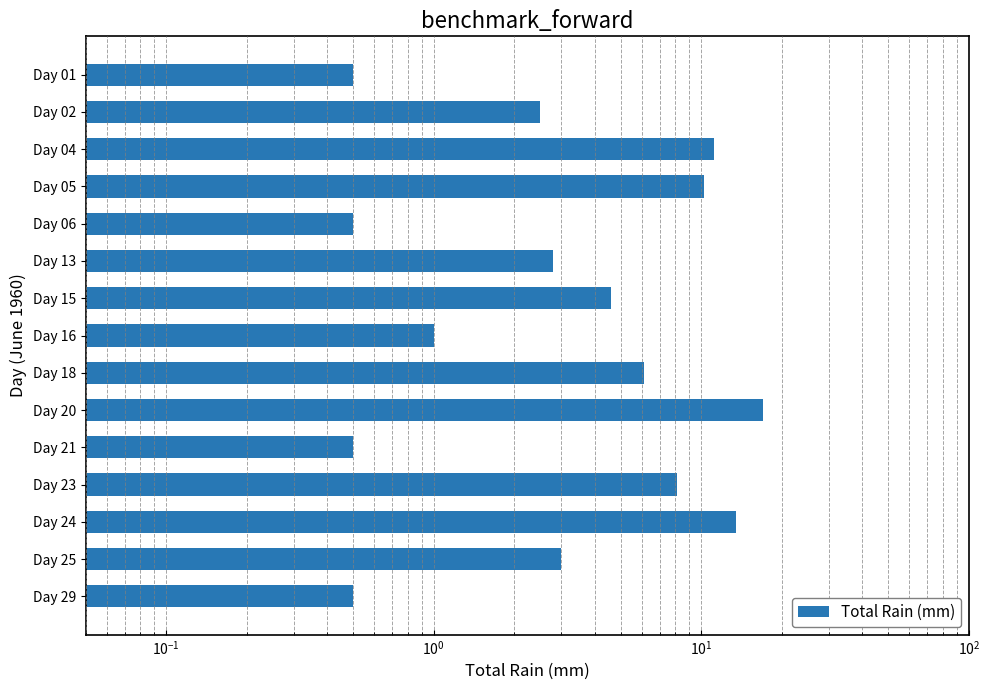

Does the chart contain stacked bars?

No